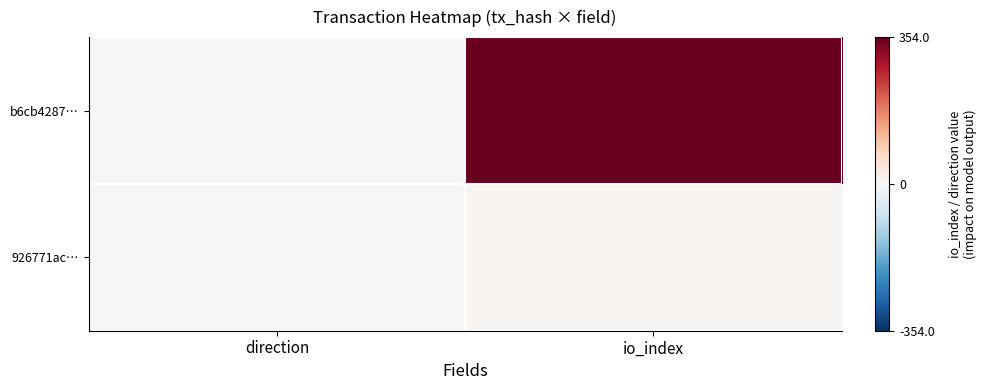

Reading right to left, what are all the values shown in this chart?

b6cb4287…: io_index=354	direction=-1
926771ac…: io_index=6	direction=1